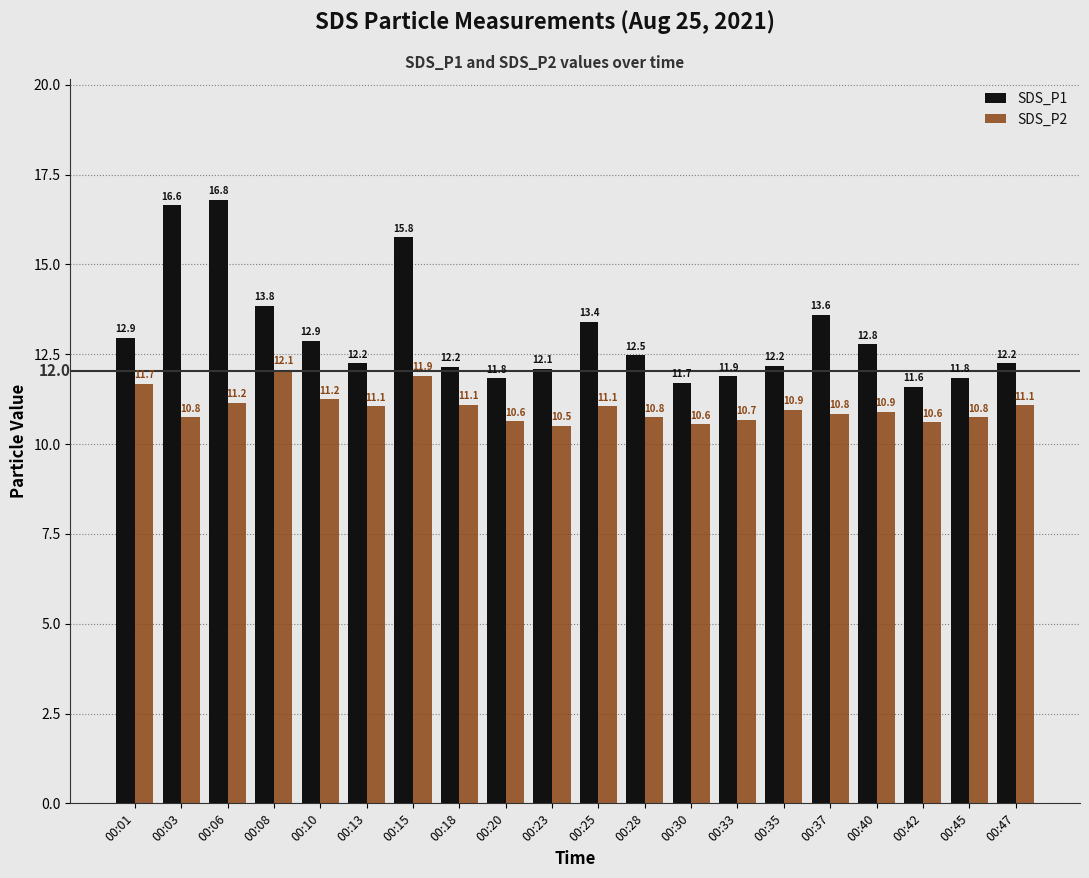

At 00:13, list the series in order from smallest to largest.

SDS_P2, SDS_P1